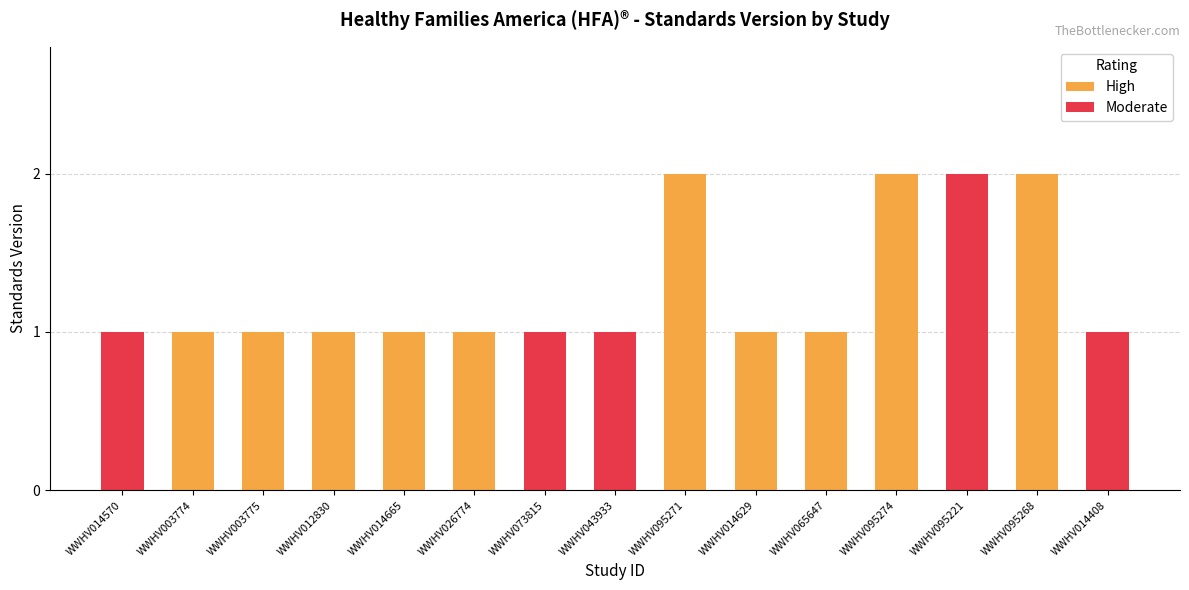

How many values in the High series exceed 1?

3